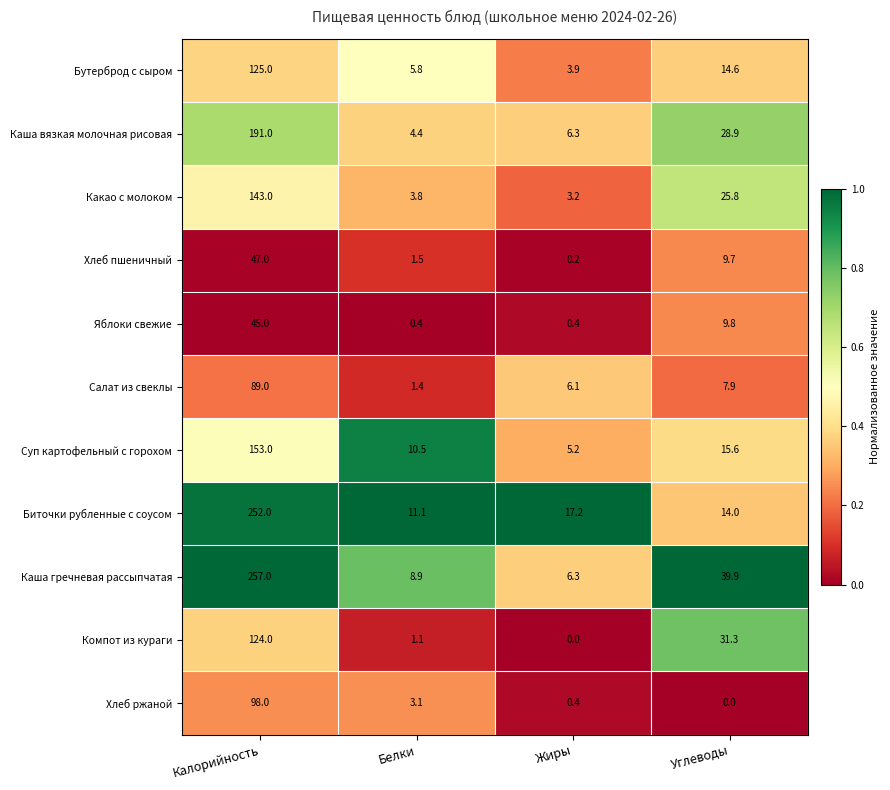

What is the difference between the second highest and second lowest values in the Какао с молоком series?

22.0